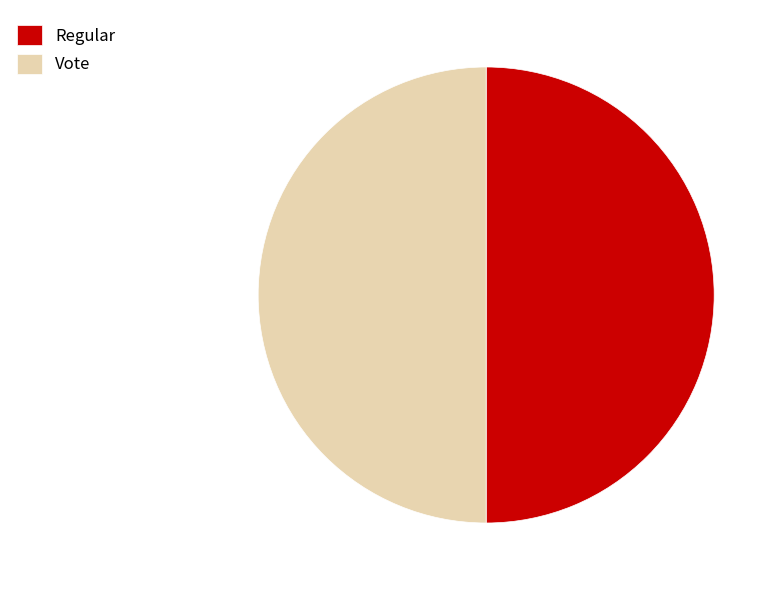

Combined, do Regular and Vote account for over 50%?

Yes